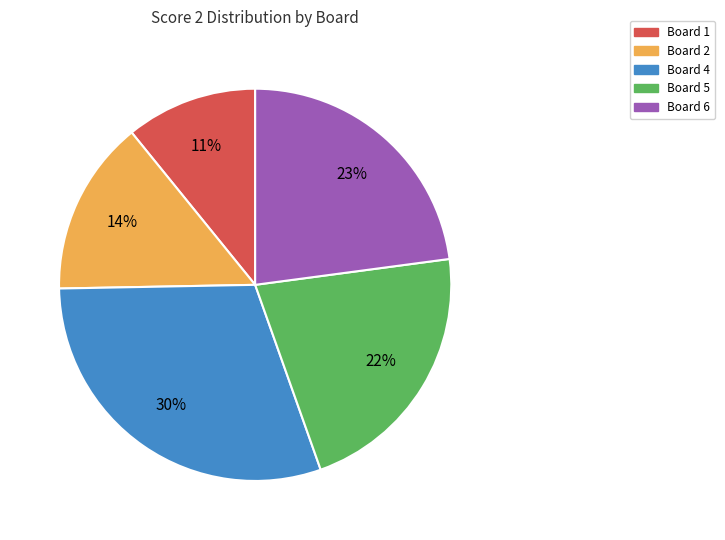

To the nearest percent, what is the difference between the largest and smallest slice percentages?

19%